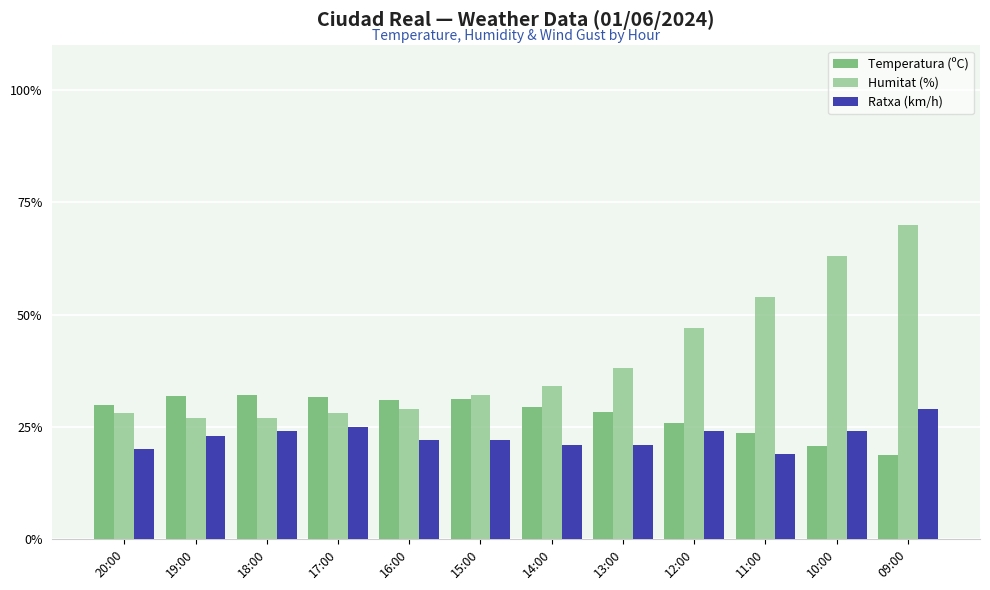

What is the approximate value of Ratxa (km/h) at 12:00?

24.0